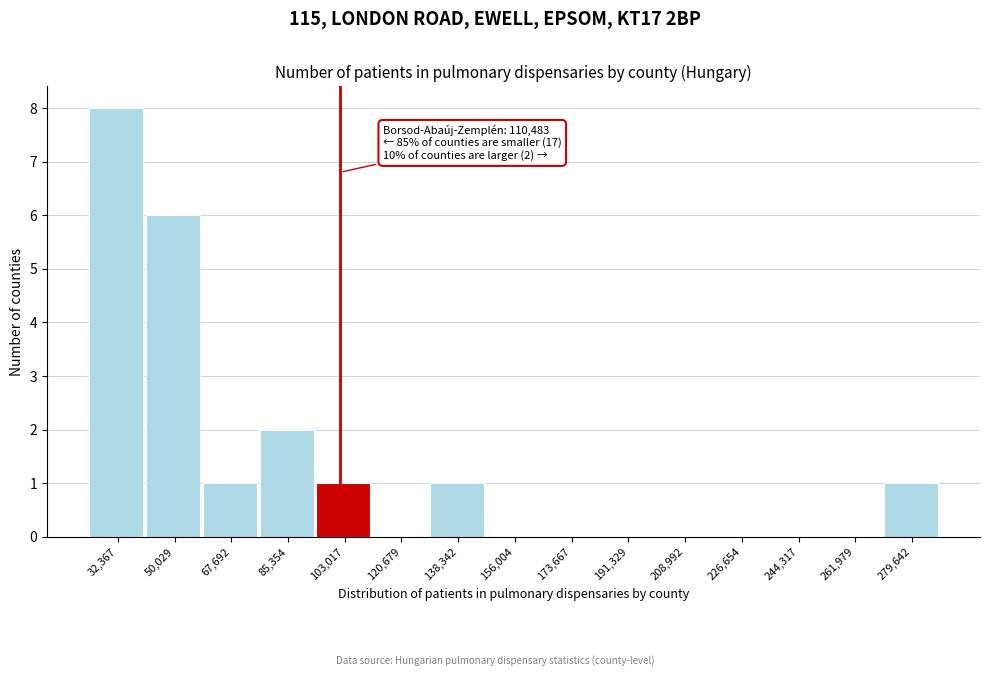

Reading left to right, transcribe all the data shown in this chart.

32,367=8	50,029=6	67,692=1	85,354=2	103,017=1	120,679=0	138,342=1	156,004=0	173,667=0	191,329=0	208,992=0	226,654=0	244,317=0	261,979=0	279,642=1